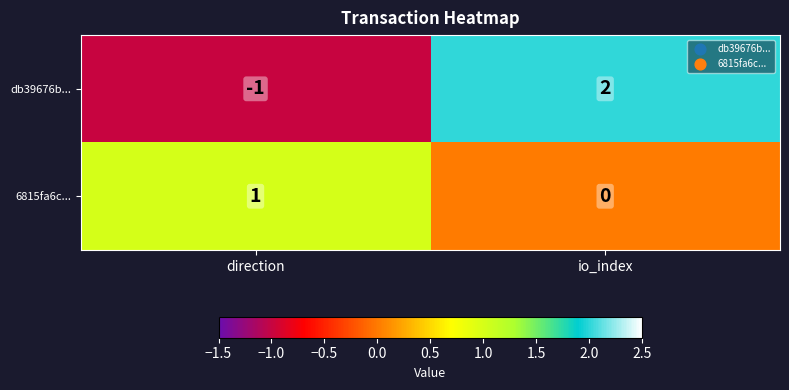

Which series has the widest spread of values?

db39676b...